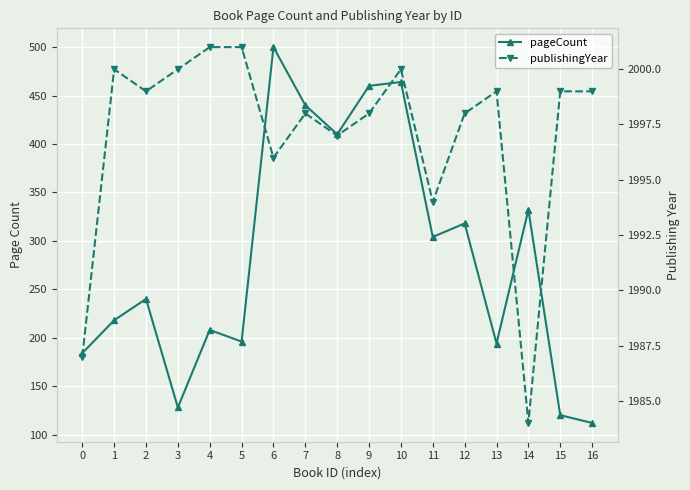

What is the value of the publishingYear point at the 6th from the left?

2001